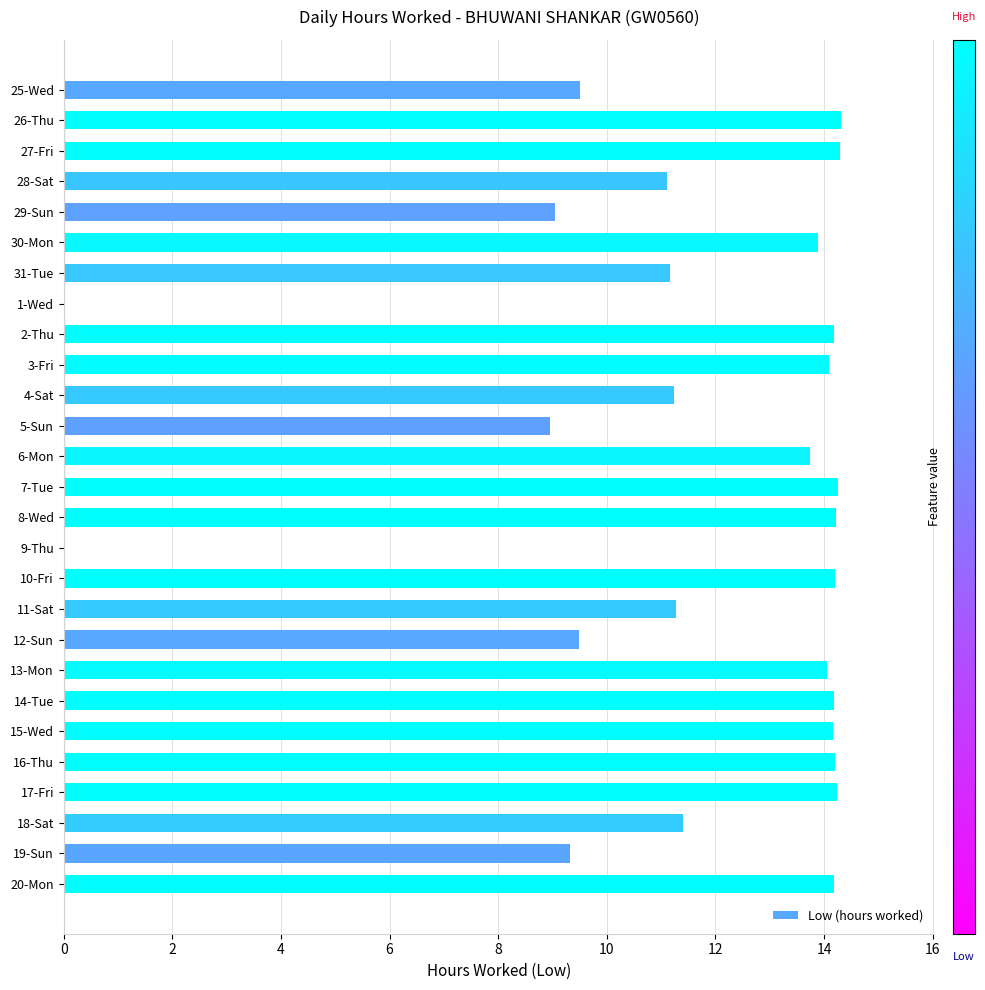

What is the change in value from 5-Sun to 15-Wed?

+5.2